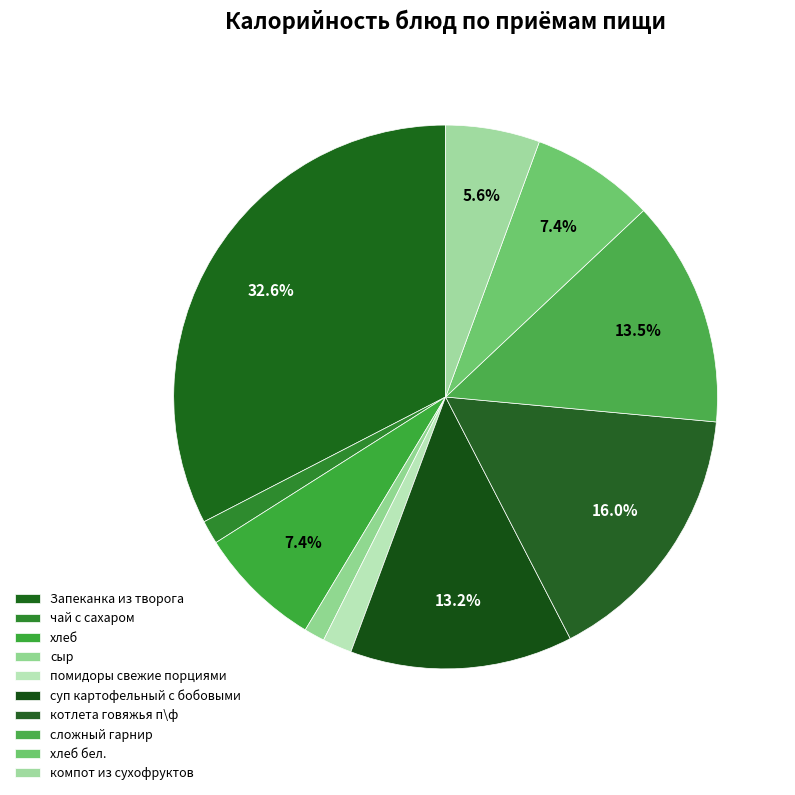

Between сыр and помидоры свежие порциями, which is larger?

помидоры свежие порциями